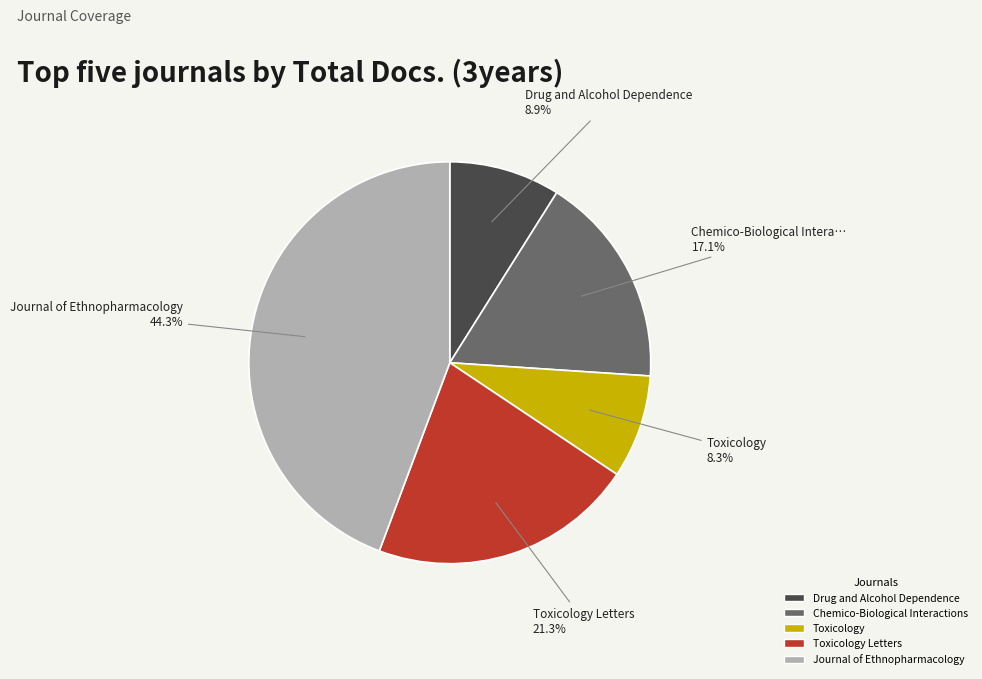

Rank the categories by value from highest to lowest.

Journal of Ethnopharmacology, Toxicology Letters, Chemico-Biological Interactions, Drug and Alcohol Dependence, Toxicology